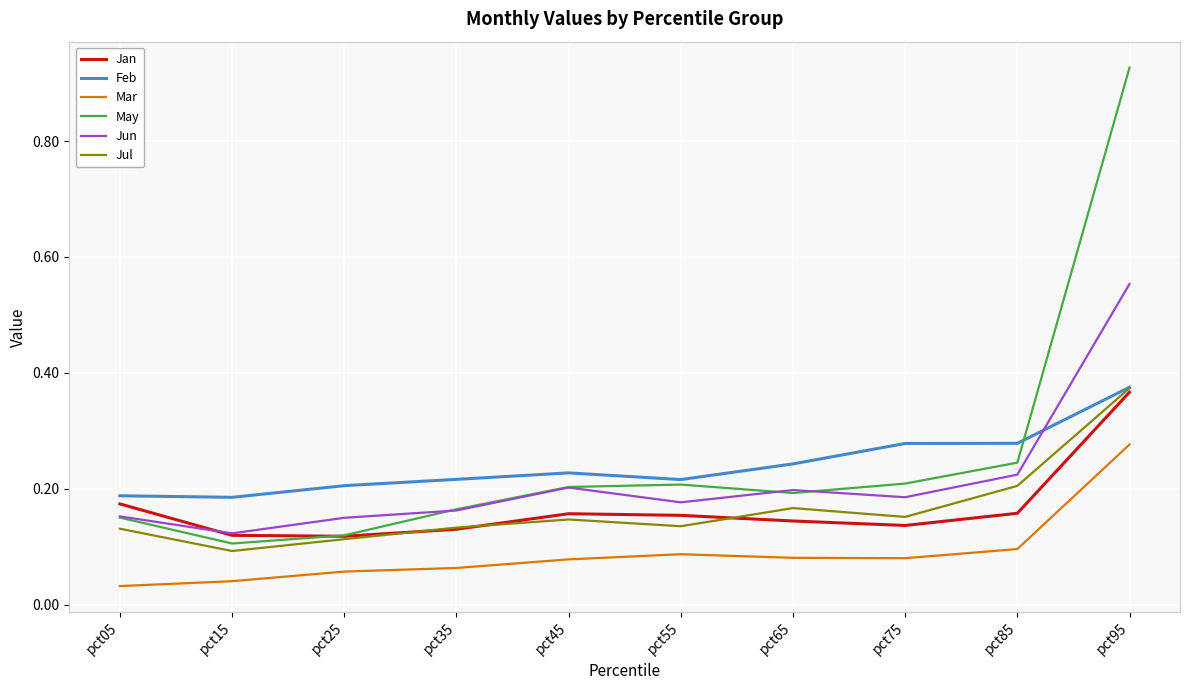

True or false: Jul has a value of 0.1 at pct35.

True